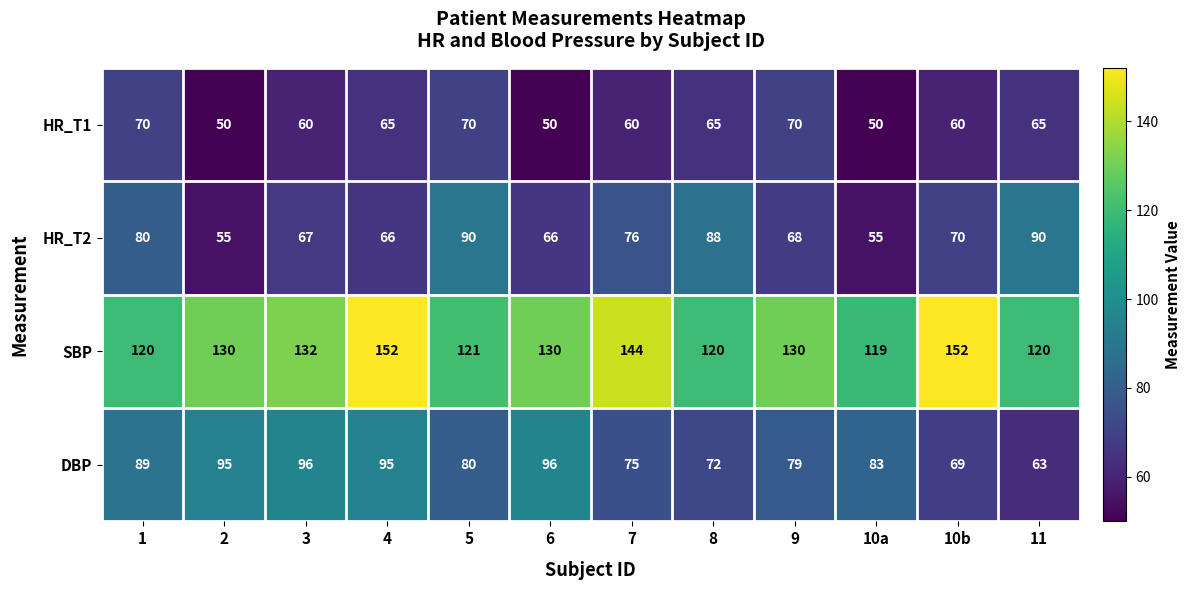

What is the minimum value for HR_T1?

50